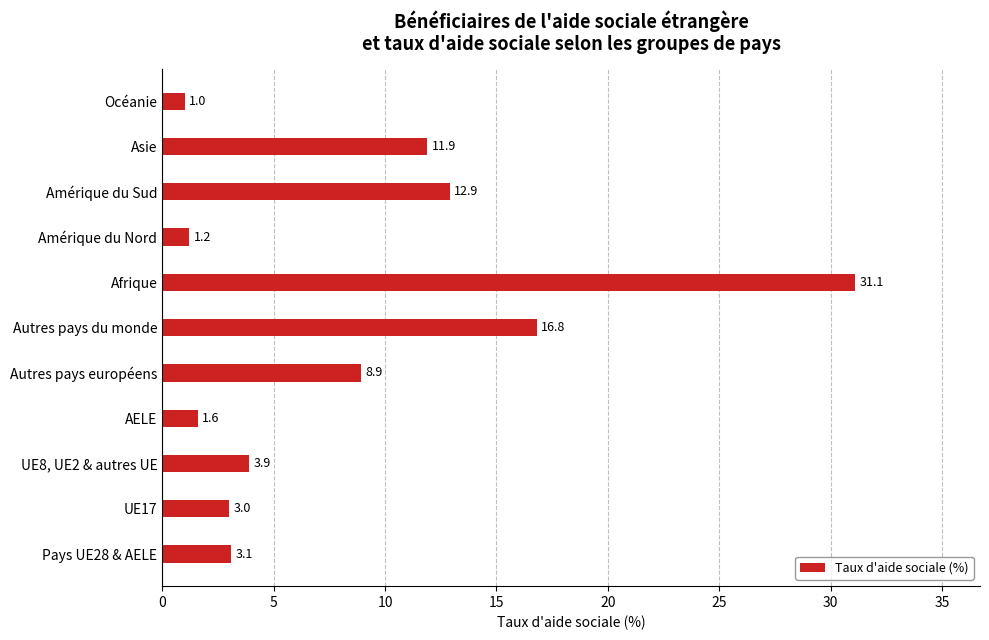

What is the greatest value displayed?

31.1